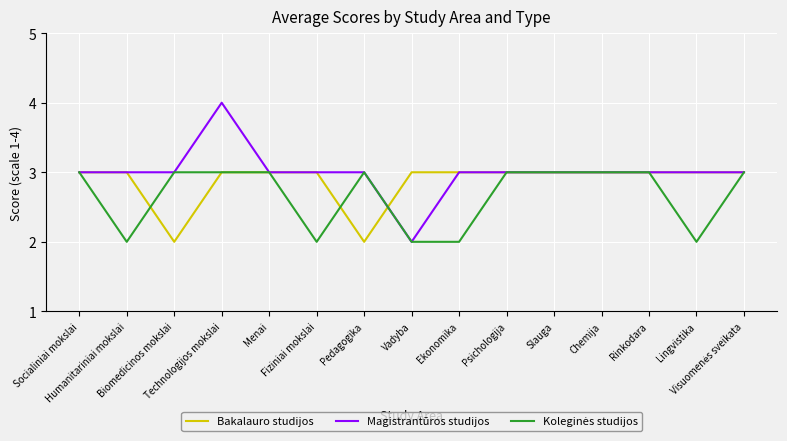

How many Magistrantūros studijos values are between 3 and 4?

14